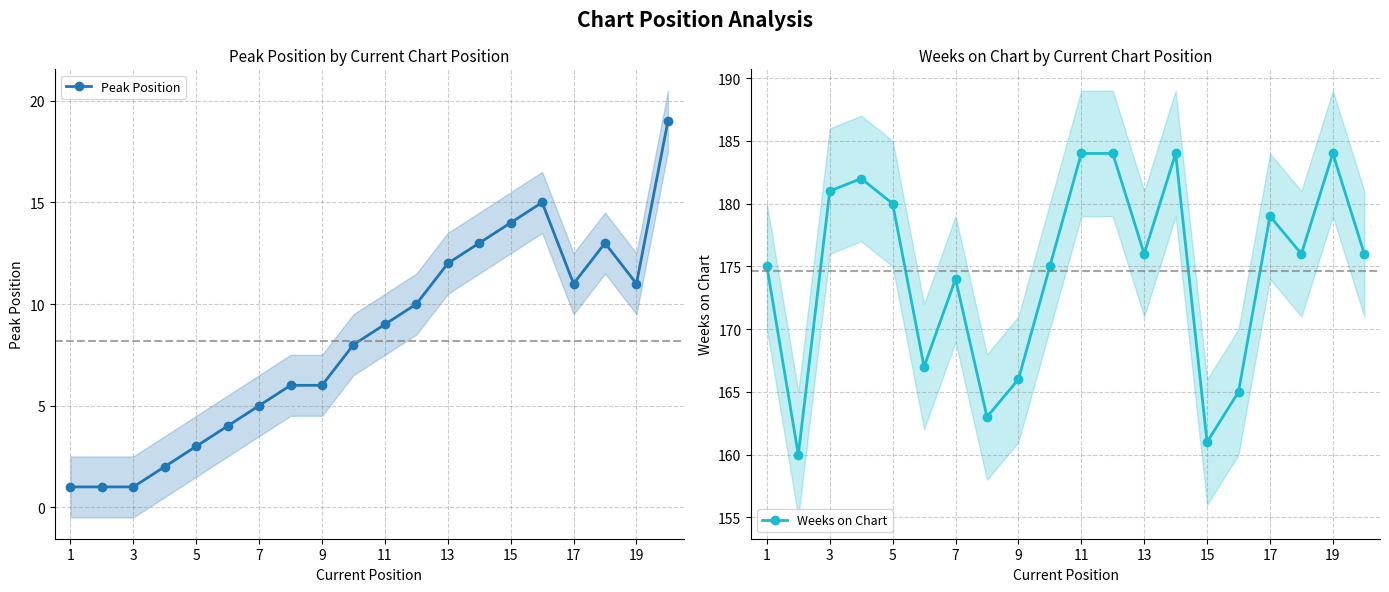

Which series has the largest total across all categories?

Weeks on Chart